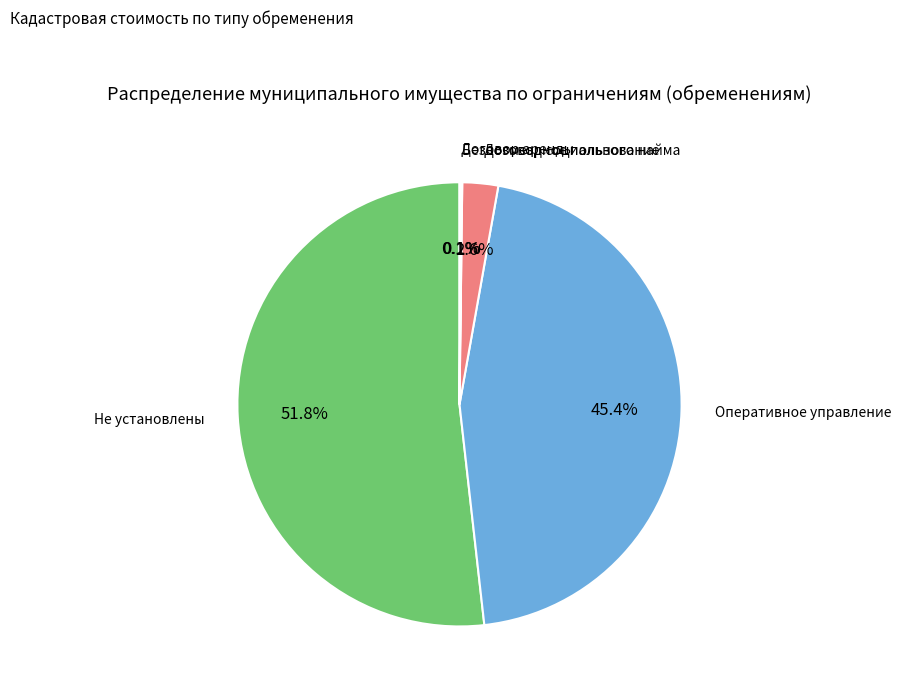

Is there a majority slice in this chart?

Yes